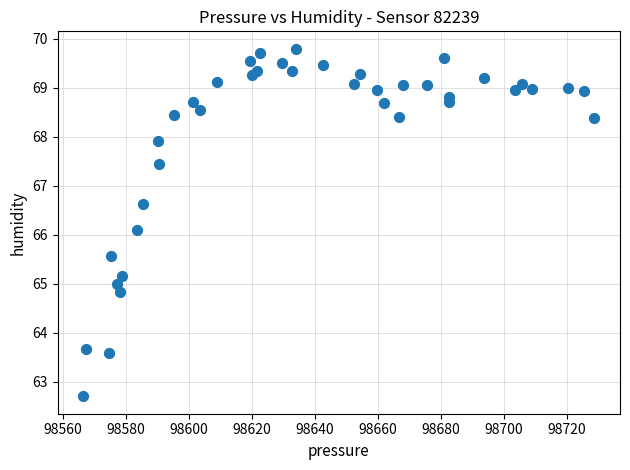

What Y value in the scatter plot is closest to 66?

66.1